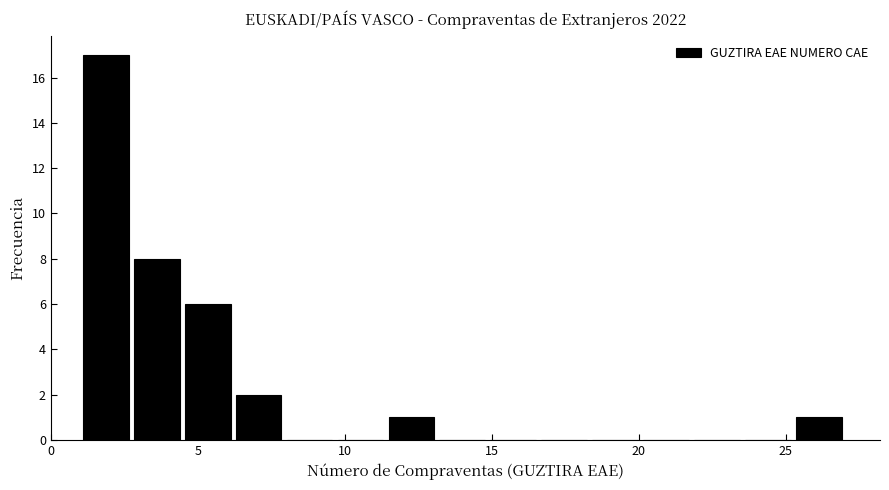

Around what value on the x-axis is the tallest bar? Give the approximate position of its centre, as read against the axis.

2.0